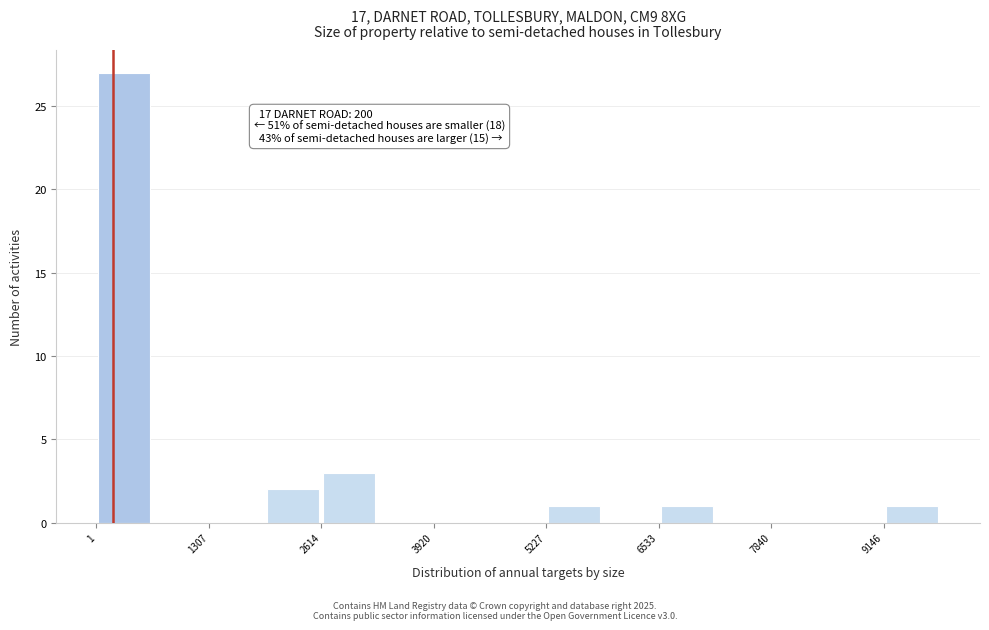

Read against the x-axis, roughly where is the centre of the tallest bar?

400